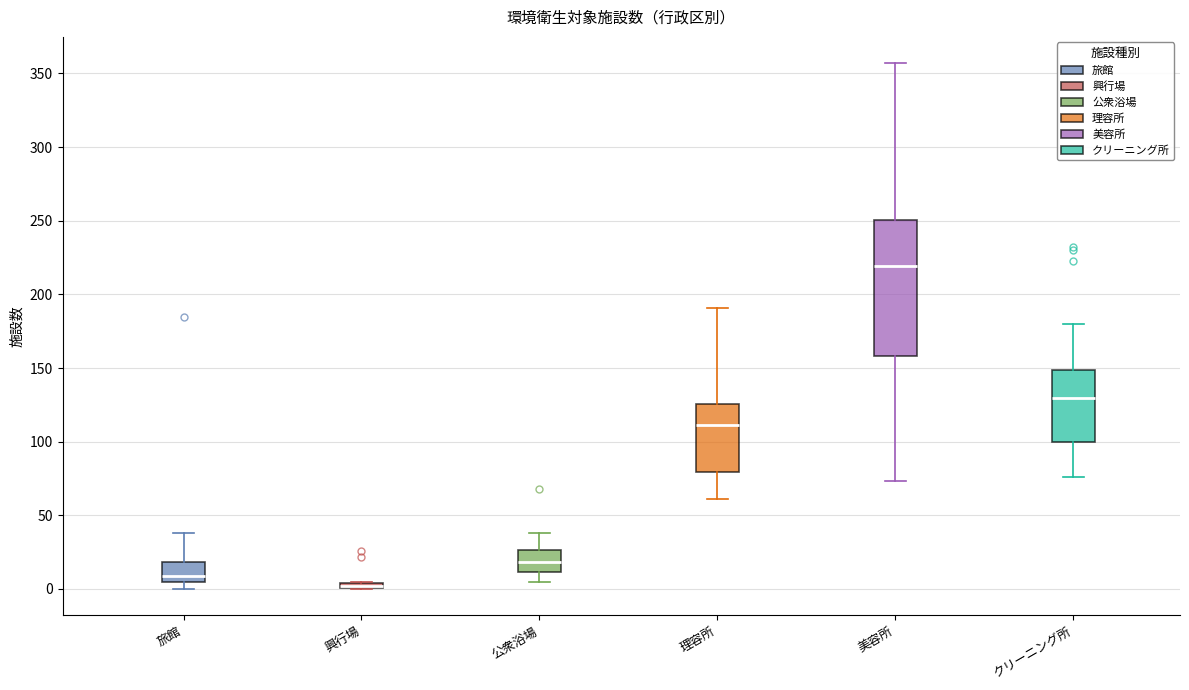

Where is the lower edge of the box for クリーニング所 on the y-axis? The values are not printed on the chart, so give them approximately, as read against the axis.

100